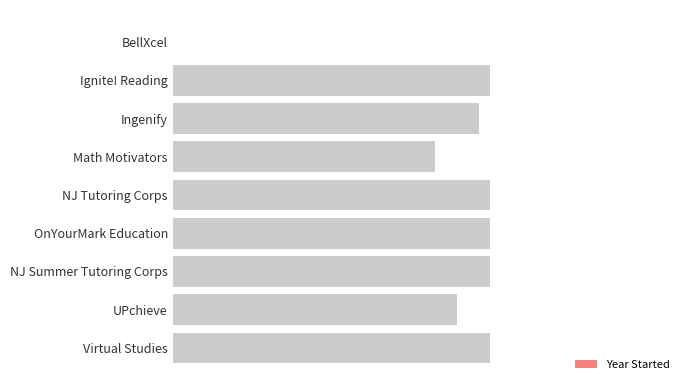

Are the bars horizontal?

Yes